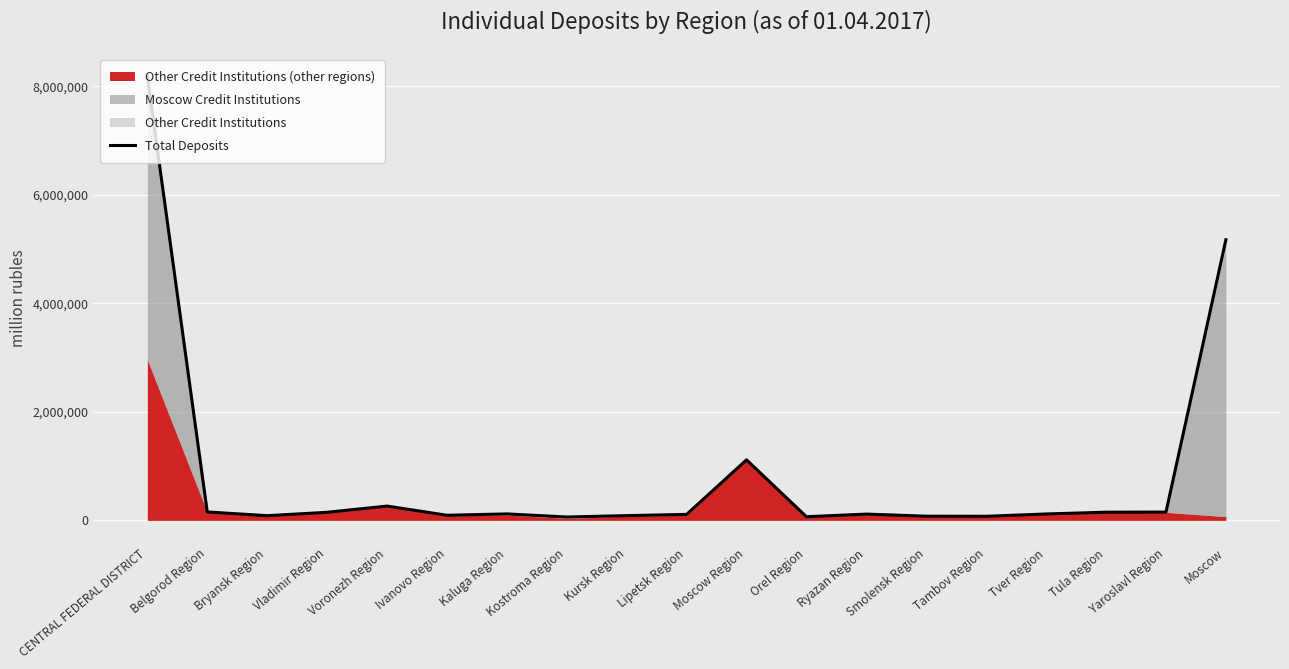

What is the difference between the values at Ryazan Region and Yaroslavl Region?

36753